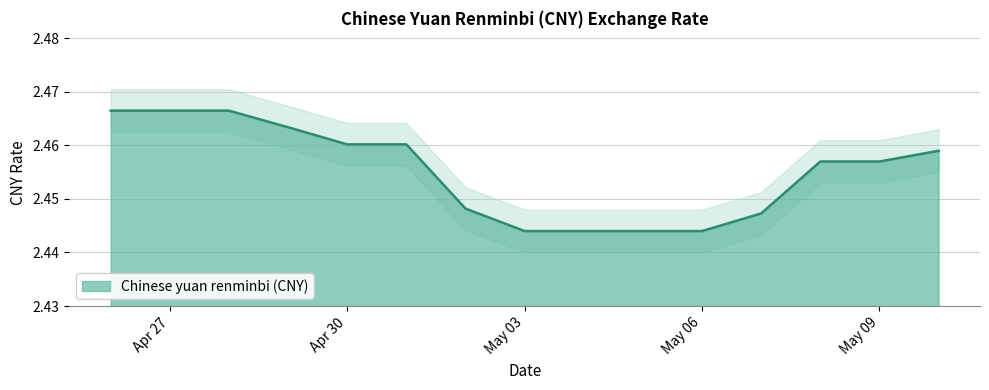

What is the sum of all values?

36.8